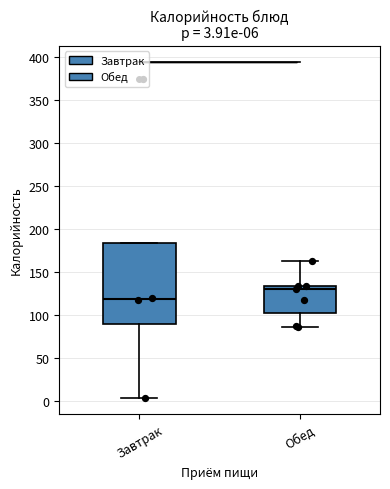

Comparing the boxes themselves (not the whiskers), which one is the tallest?

Завтрак